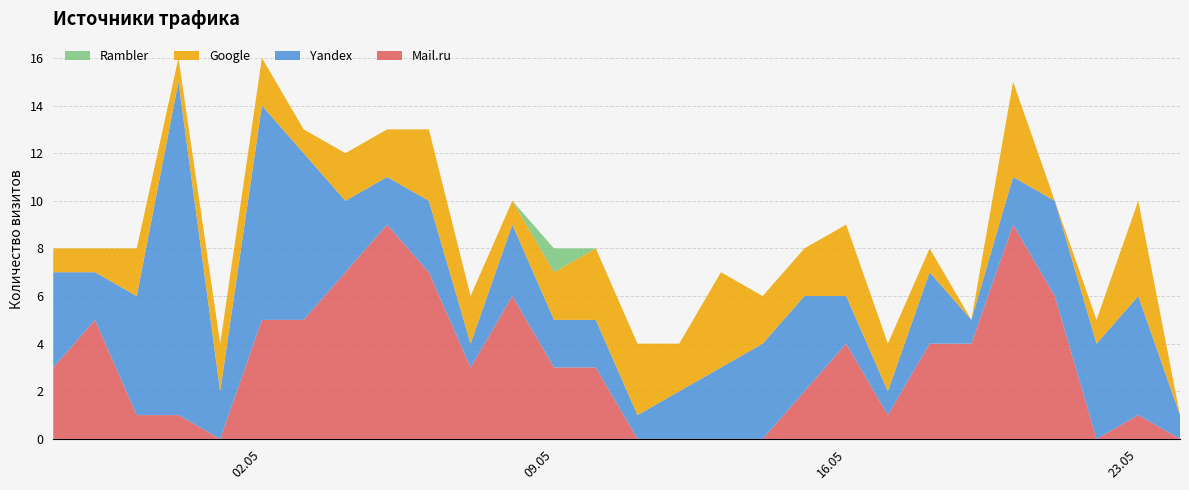

Reading left to right, what are all the values shown in this chart?

Mail.ru: 2017-04-27=3	2017-04-28=5	2017-04-29=1	2017-04-30=1	2017-05-01=0	2017-05-02=5	2017-05-03=5	2017-05-04=7	2017-05-05=9	2017-05-06=7	2017-05-07=3	2017-05-08=6	2017-05-09=3	2017-05-10=3	2017-05-11=0	2017-05-12=0	2017-05-13=0	2017-05-14=0	2017-05-15=2	2017-05-16=4	2017-05-17=1	2017-05-18=4	2017-05-19=4	2017-05-20=9	2017-05-21=6	2017-05-22=0	2017-05-23=1	2017-05-24=0
Yandex: 2017-04-27=4	2017-04-28=2	2017-04-29=5	2017-04-30=14	2017-05-01=2	2017-05-02=9	2017-05-03=7	2017-05-04=3	2017-05-05=2	2017-05-06=3	2017-05-07=1	2017-05-08=3	2017-05-09=2	2017-05-10=2	2017-05-11=1	2017-05-12=2	2017-05-13=3	2017-05-14=4	2017-05-15=4	2017-05-16=2	2017-05-17=1	2017-05-18=3	2017-05-19=1	2017-05-20=2	2017-05-21=4	2017-05-22=4	2017-05-23=5	2017-05-24=1
Google: 2017-04-27=1	2017-04-28=1	2017-04-29=2	2017-04-30=1	2017-05-01=2	2017-05-02=2	2017-05-03=1	2017-05-04=2	2017-05-05=2	2017-05-06=3	2017-05-07=2	2017-05-08=1	2017-05-09=2	2017-05-10=3	2017-05-11=3	2017-05-12=2	2017-05-13=4	2017-05-14=2	2017-05-15=2	2017-05-16=3	2017-05-17=2	2017-05-18=1	2017-05-19=0	2017-05-20=4	2017-05-21=0	2017-05-22=1	2017-05-23=4	2017-05-24=0
Rambler: 2017-04-27=0	2017-04-28=0	2017-04-29=0	2017-04-30=0	2017-05-01=0	2017-05-02=0	2017-05-03=0	2017-05-04=0	2017-05-05=0	2017-05-06=0	2017-05-07=0	2017-05-08=0	2017-05-09=1	2017-05-10=0	2017-05-11=0	2017-05-12=0	2017-05-13=0	2017-05-14=0	2017-05-15=0	2017-05-16=0	2017-05-17=0	2017-05-18=0	2017-05-19=0	2017-05-20=0	2017-05-21=0	2017-05-22=0	2017-05-23=0	2017-05-24=0